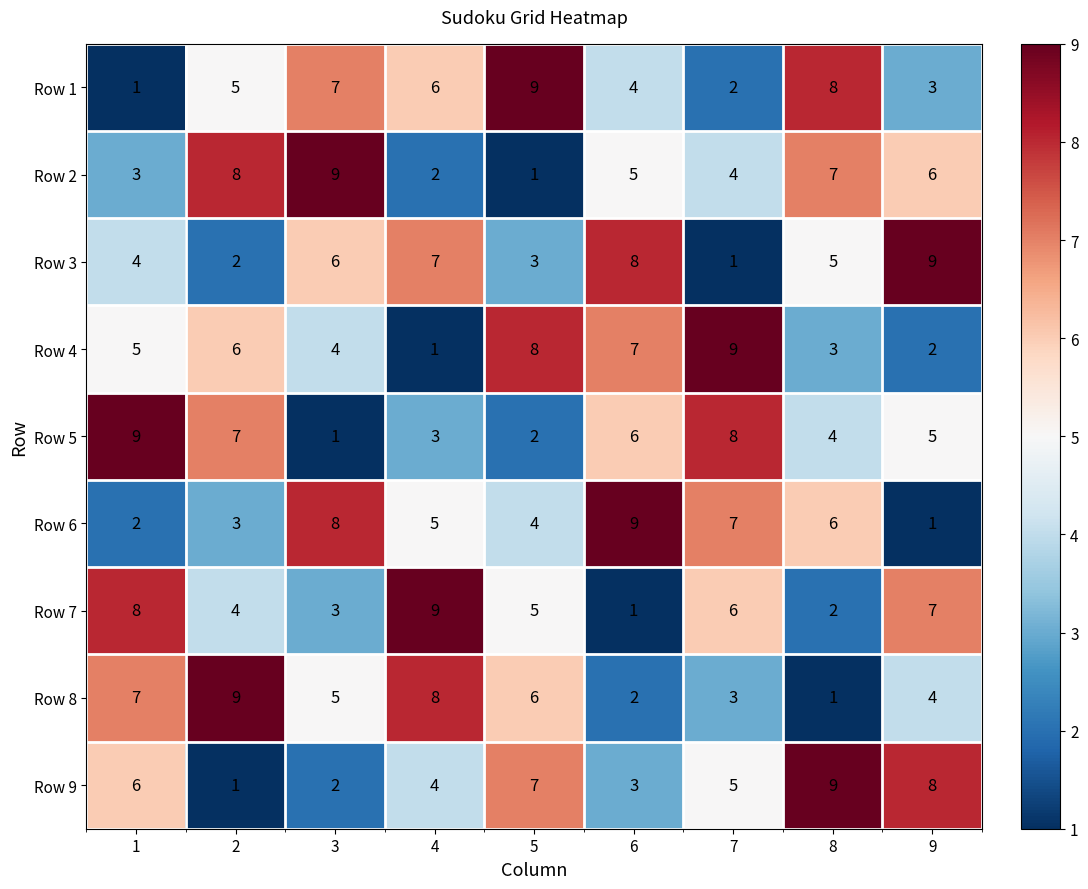

What is the maximum value shown in the chart?

9